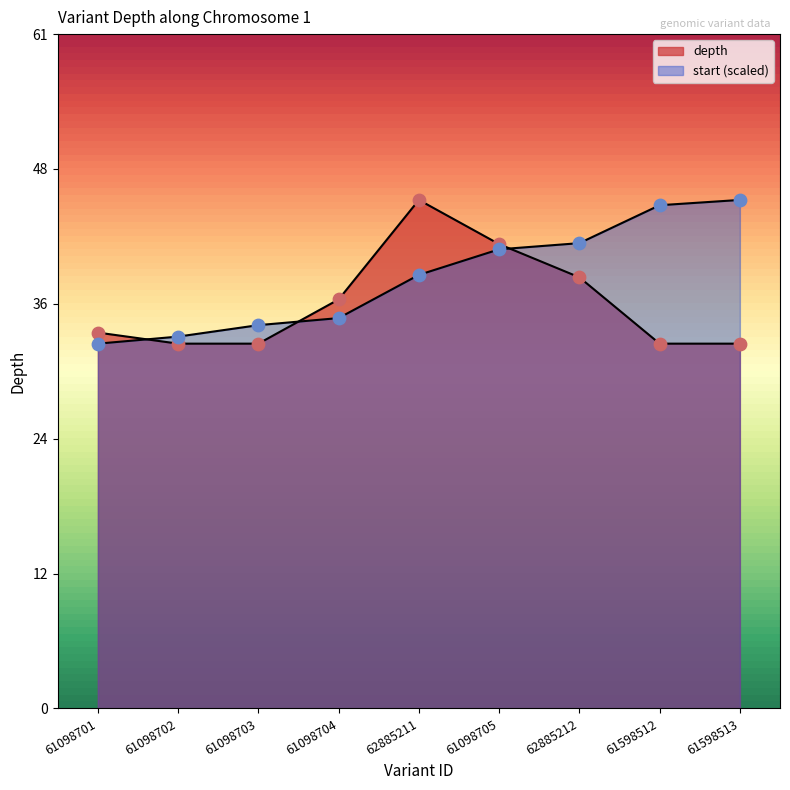

Which series has the largest total across all categories?

start